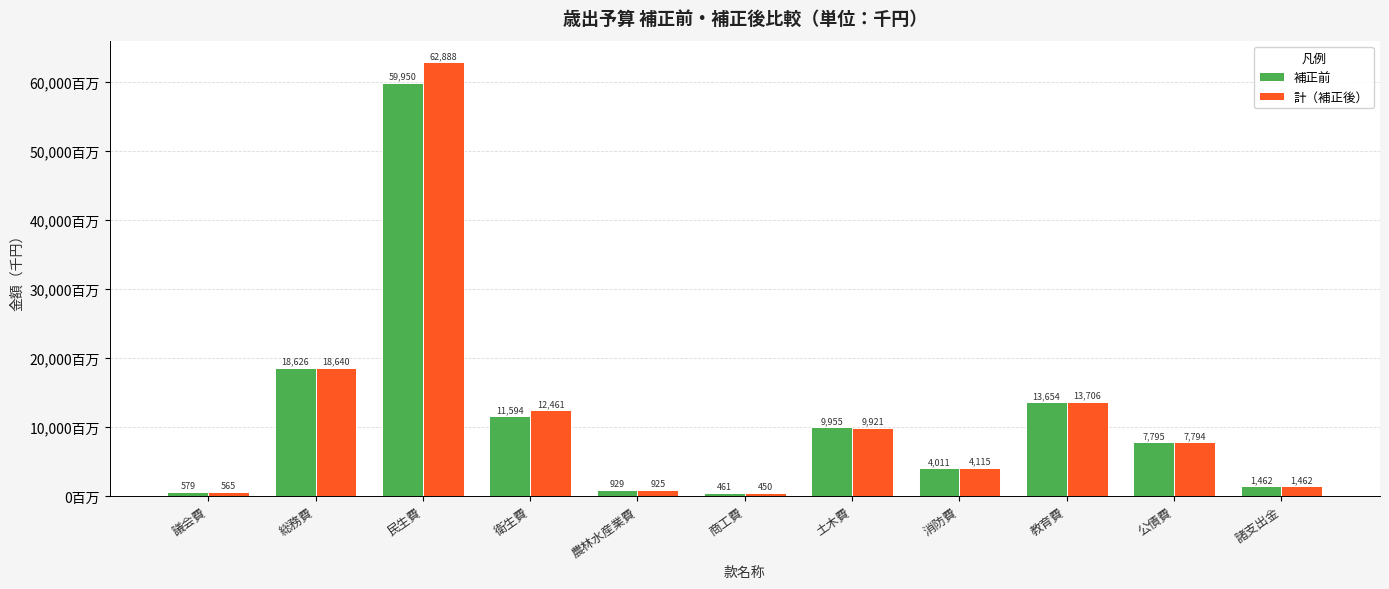

What position from the left is 衛生費?

4